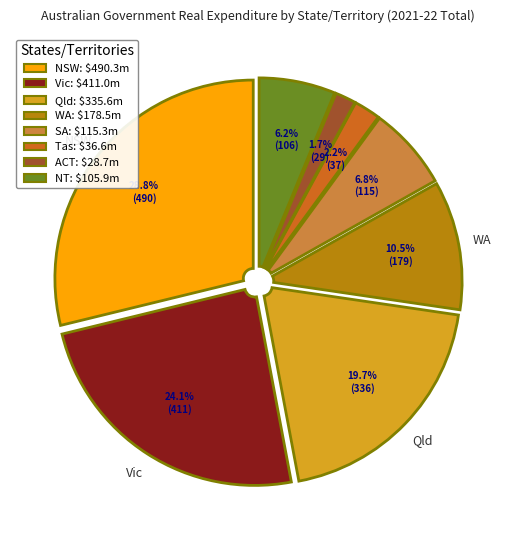

Does WA represent more than half of the total?

No